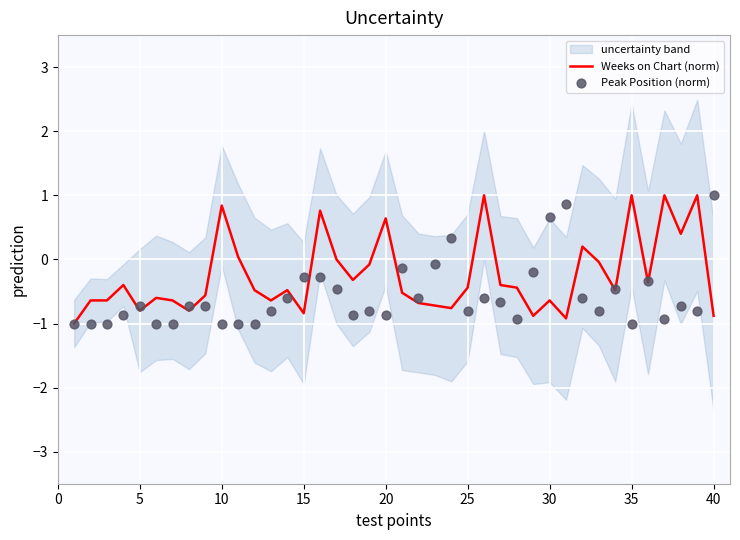

Which series contains the lowest Y value?

Weeks on Chart (norm)